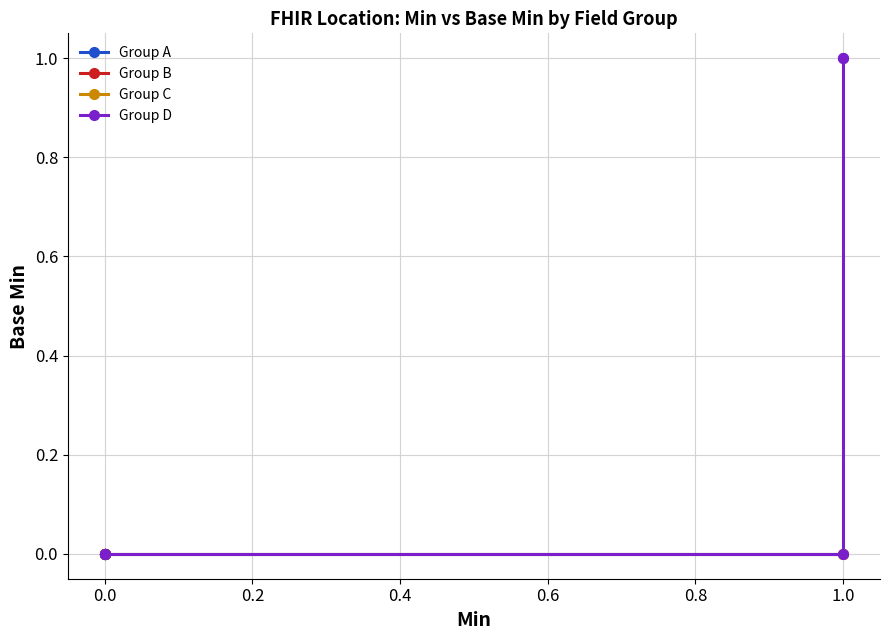

True or false: Group A and Group B intersect in this chart.

False